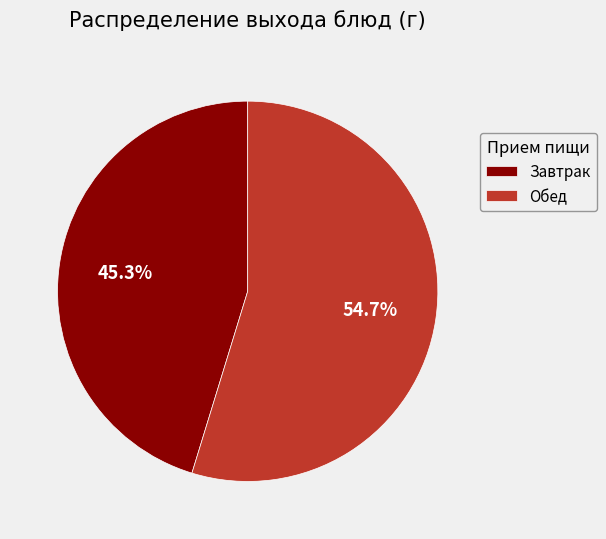

Which slice is the largest?

Обед